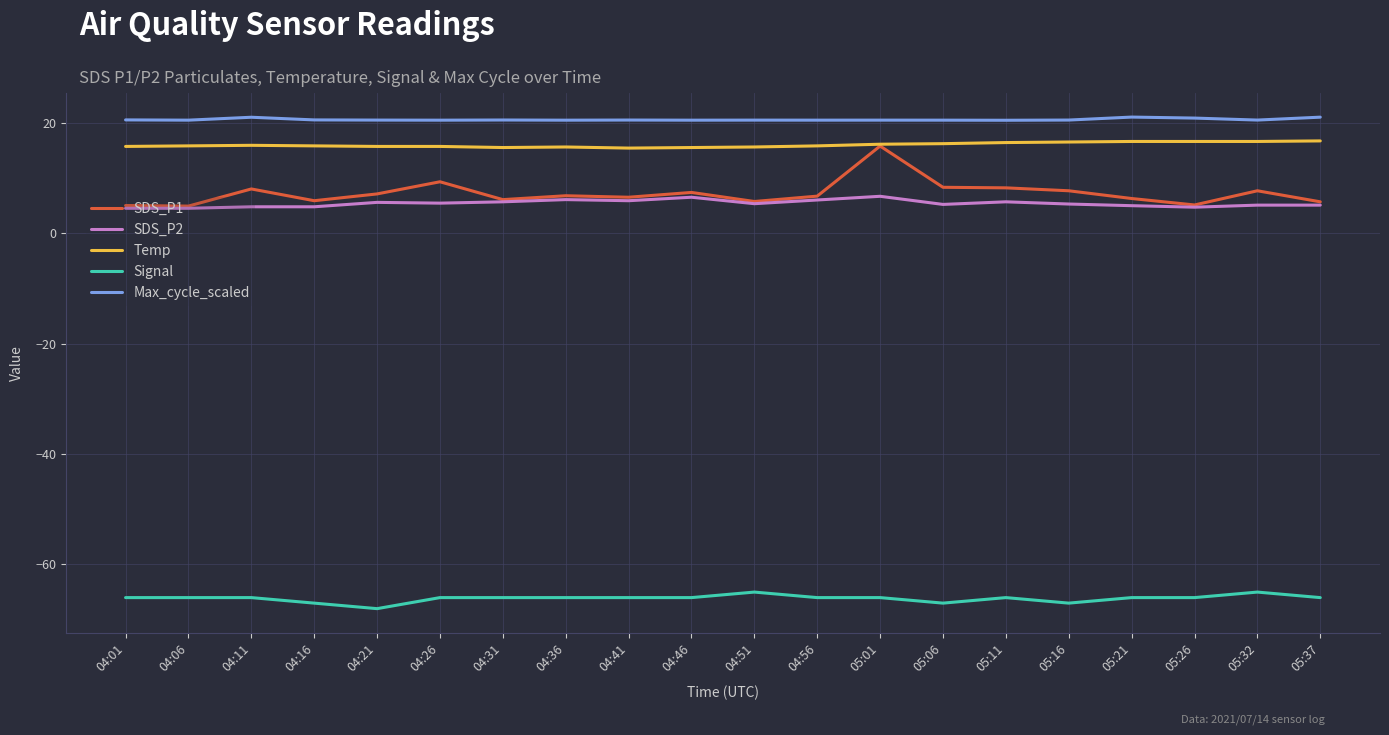

Which series has the widest spread of values?

SDS_P1